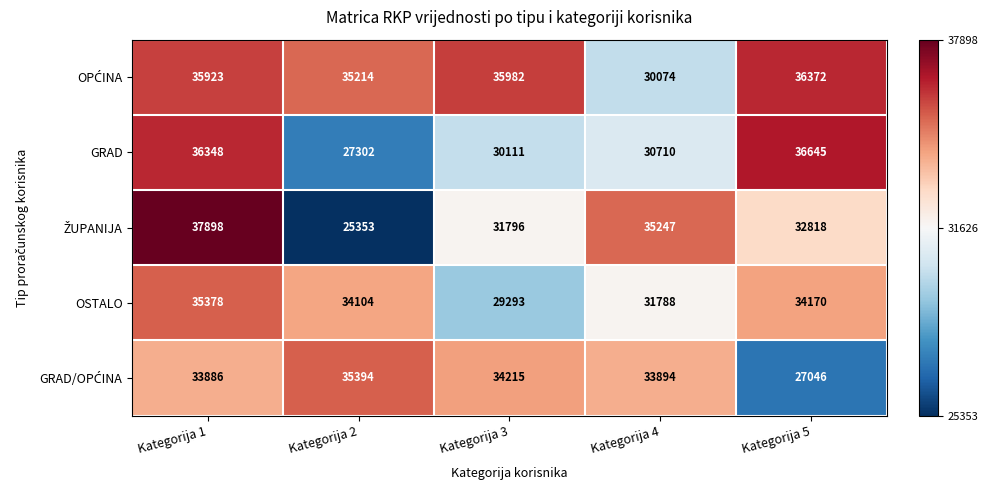

Is it true that OSTALO equals 18801 at Kategorija 2?

False